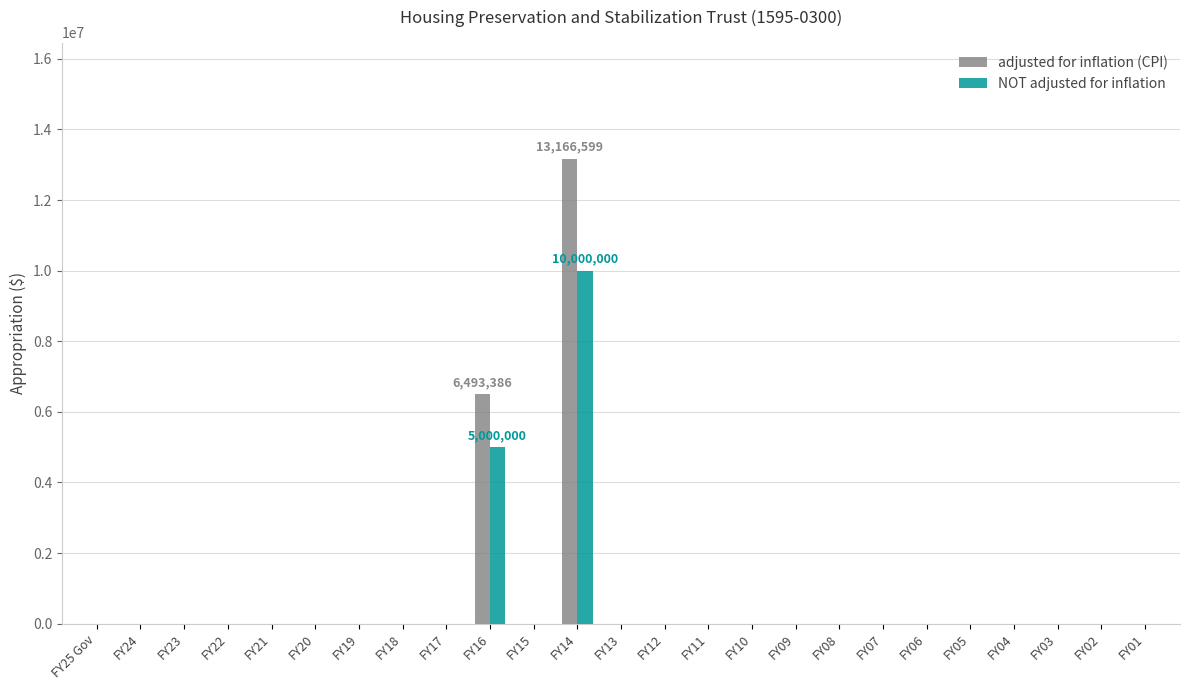

Which label corresponds to the largest value in the chart?

FY14